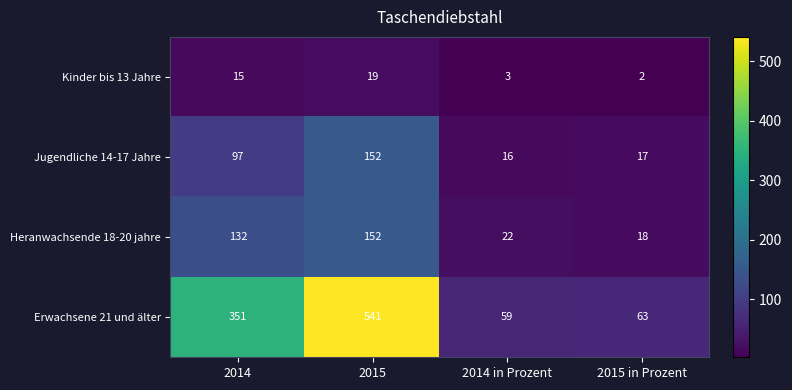

What is the greatest value displayed?

541